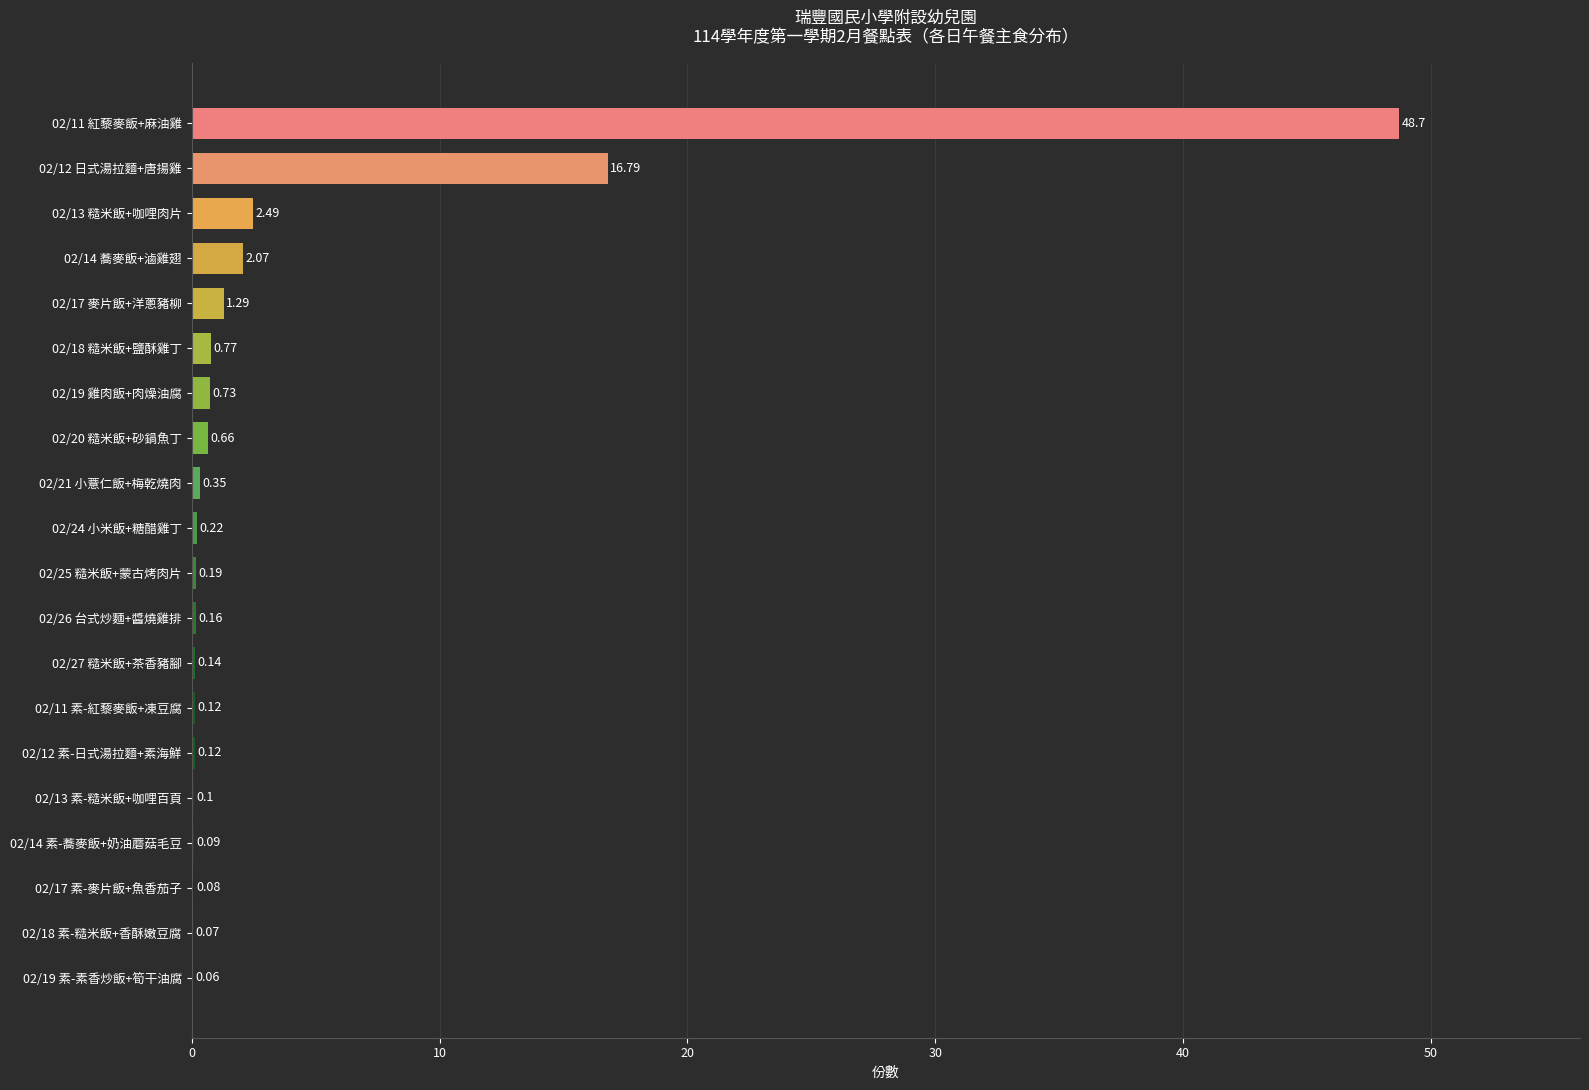

Which has a higher value, 02/18 糙米飯+鹽酥雞丁 or 02/13 糙米飯+咖哩肉片?

02/13 糙米飯+咖哩肉片